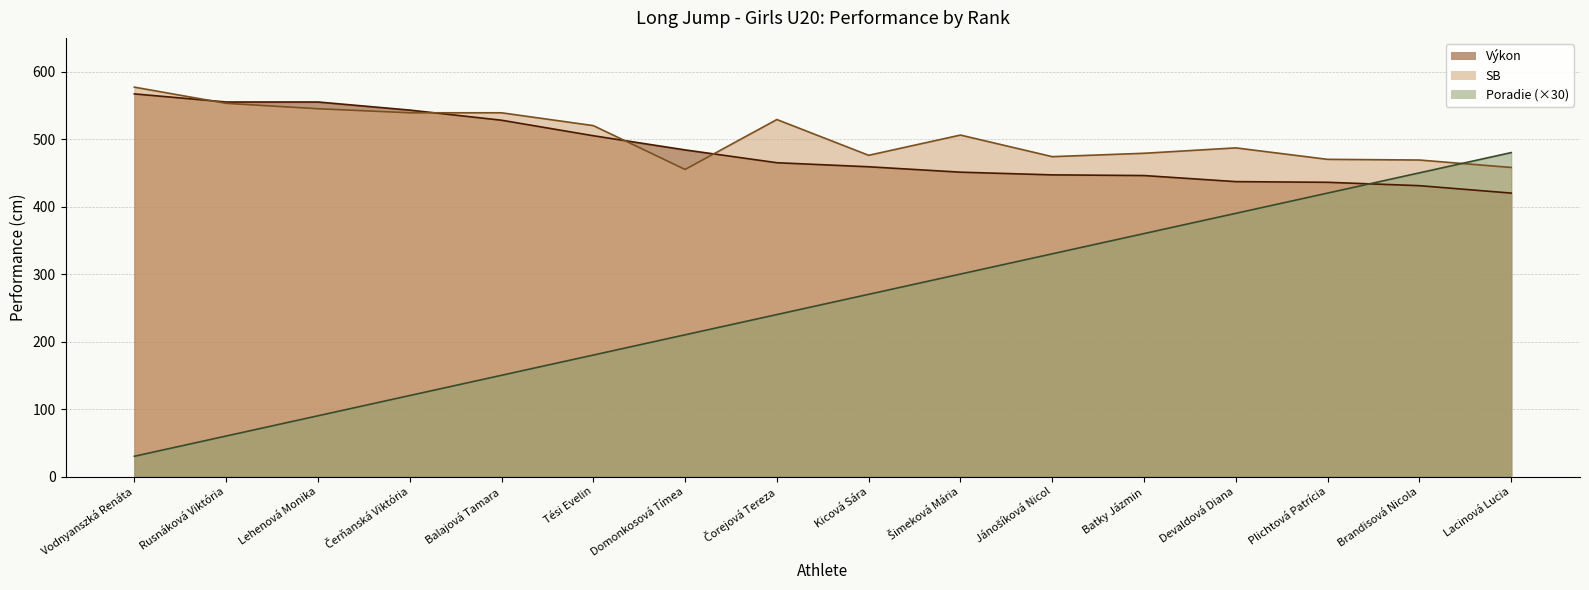

The Poradie series shows 554 at Jánošíková Nicol. True or false?

False